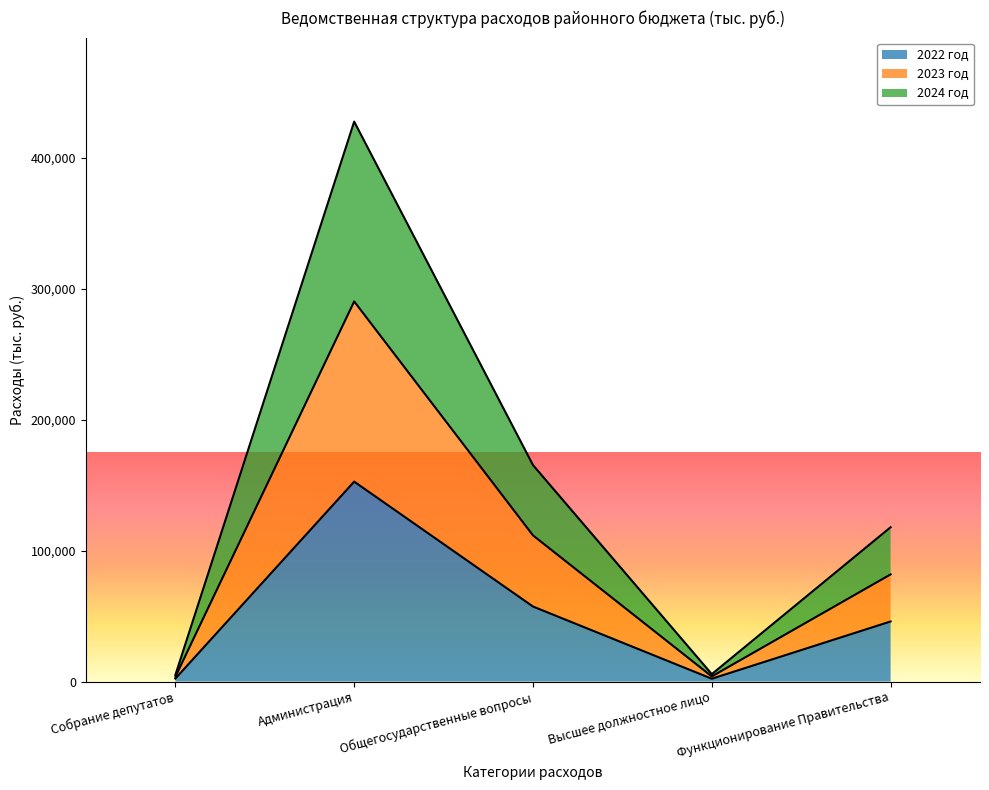

What is the difference between the 2022 год values at Функционирование Правительства and Общегосударственные вопросы?

11411.7